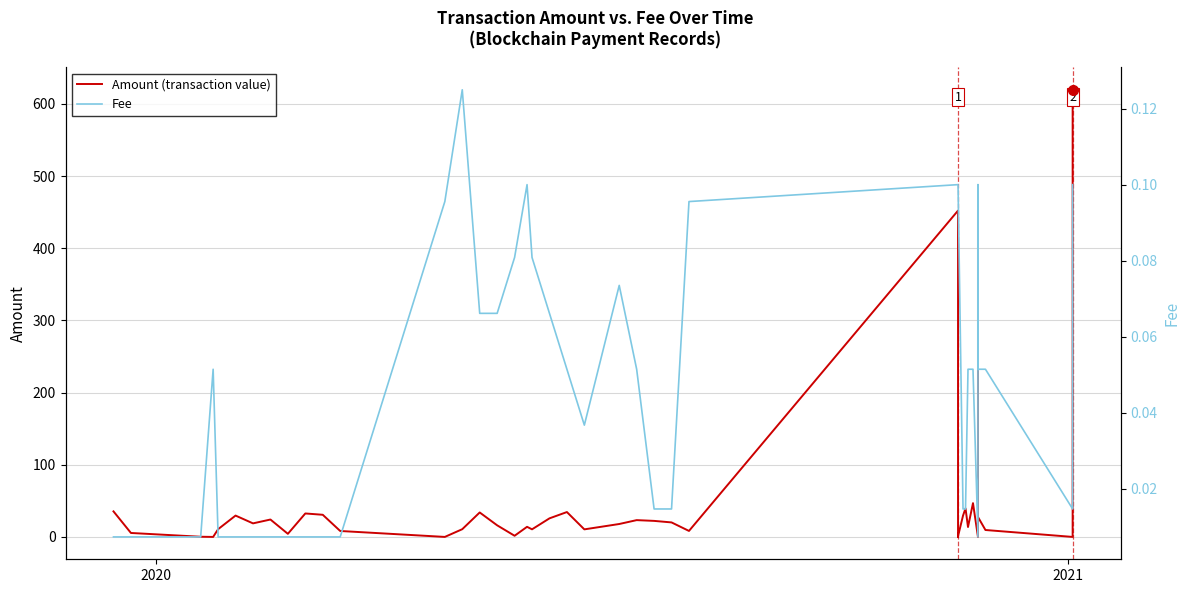

True or false: Amount (transaction value) has more than 1 interior local peaks.

True